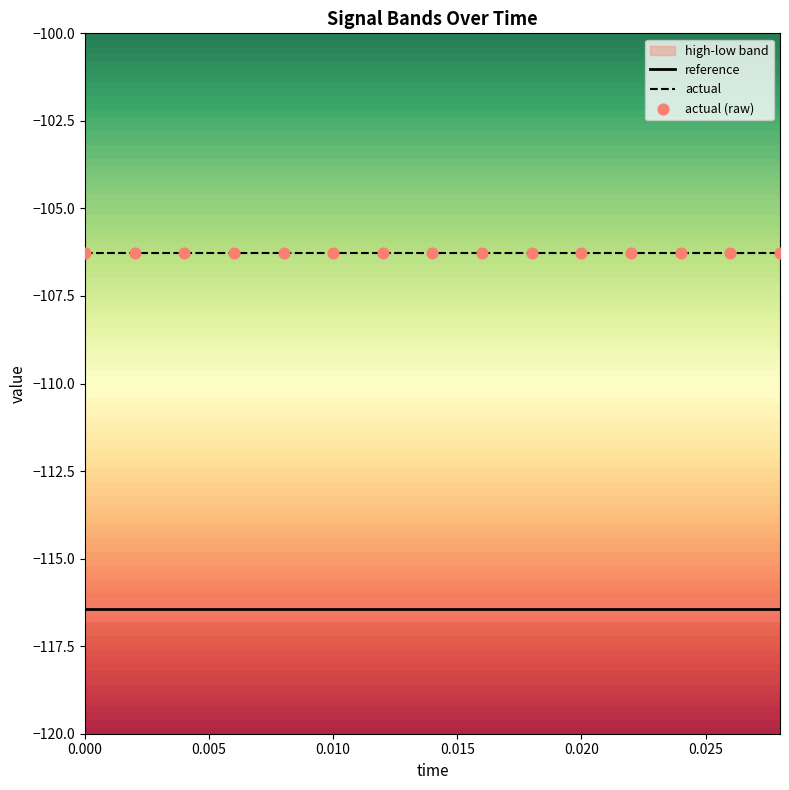

Which series contains the lowest Y value?

reference